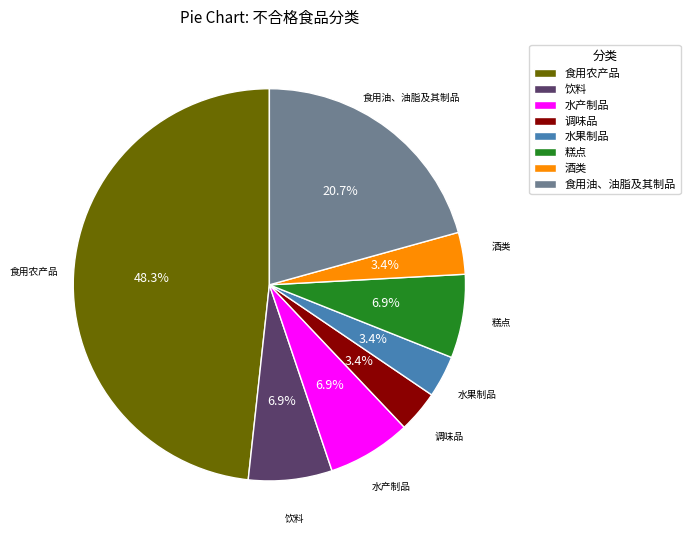

The 食用农产品 slice represents 48% of the pie. True or false?

True